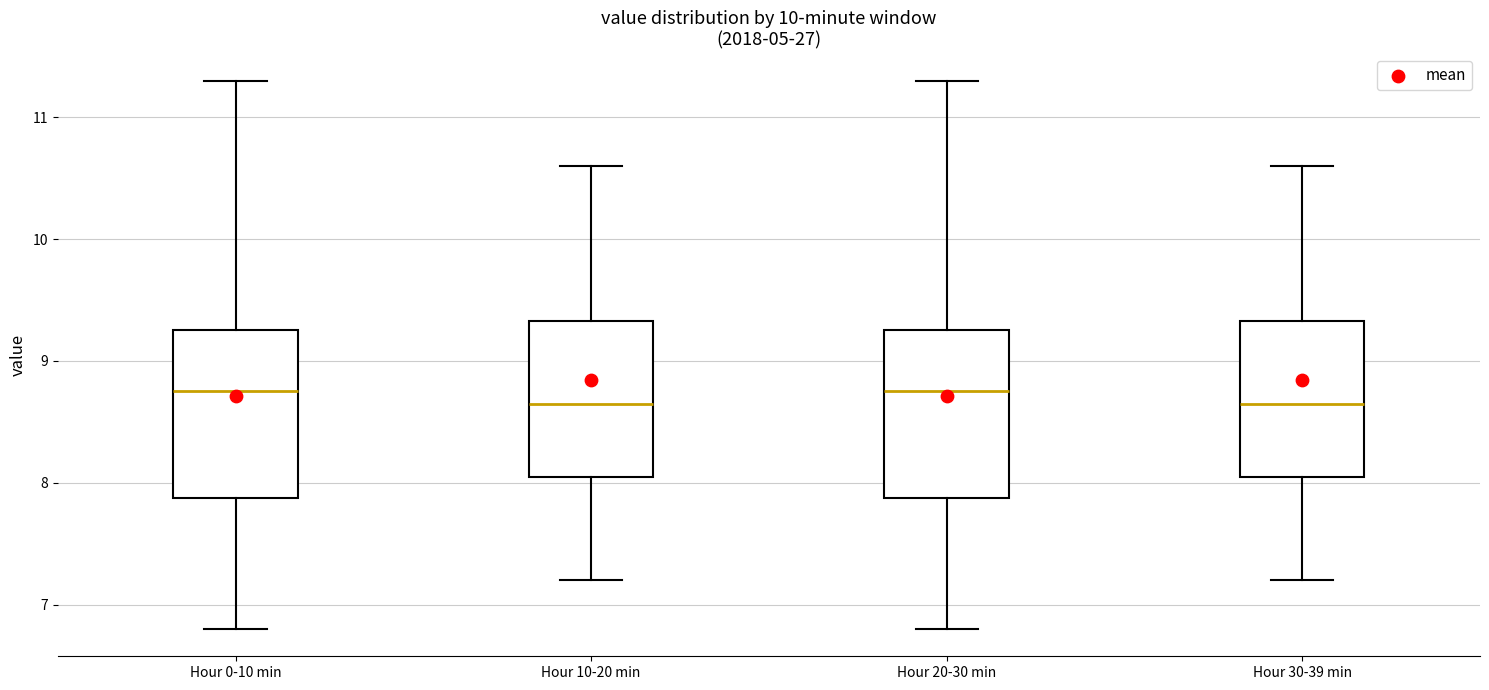

Reading left to right, read every box against the y-axis: the position of its median line, the range the box covers, and the ends of its whiskers. The values are not printed on the chart, so give them approximately, as read against the axis.

Hour 0-10 min: median 8.8, box 7.9 to 9.3, whiskers 6.8 to 11.3
Hour 10-20 min: median 8.7, box 8.1 to 9.3, whiskers 7.2 to 10.6
Hour 20-30 min: median 8.8, box 7.9 to 9.3, whiskers 6.8 to 11.3
Hour 30-39 min: median 8.7, box 8.1 to 9.3, whiskers 7.2 to 10.6